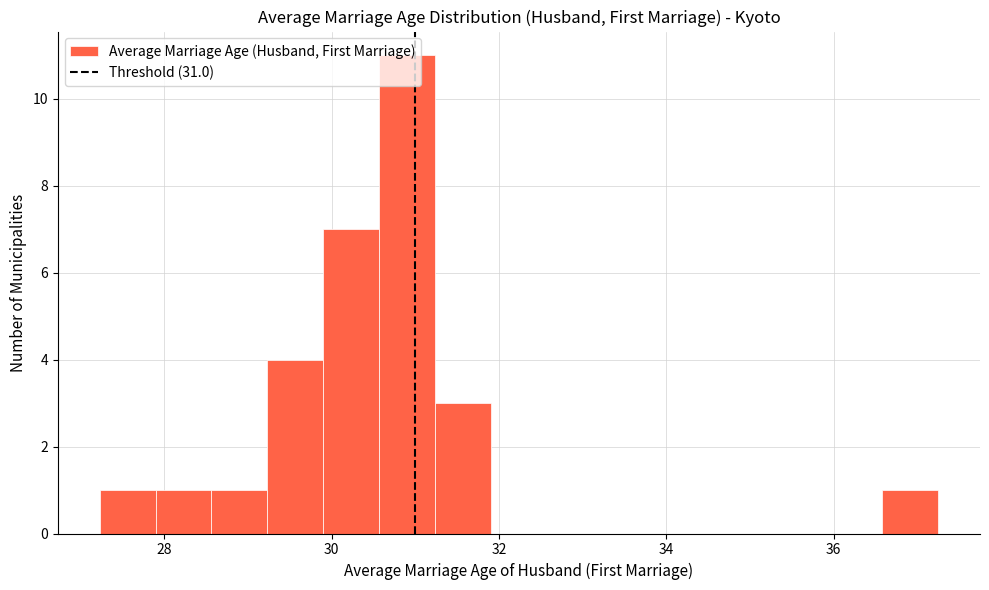

Around what value on the x-axis is the tallest bar? Give the approximate position of its centre, as read against the axis.

31.0